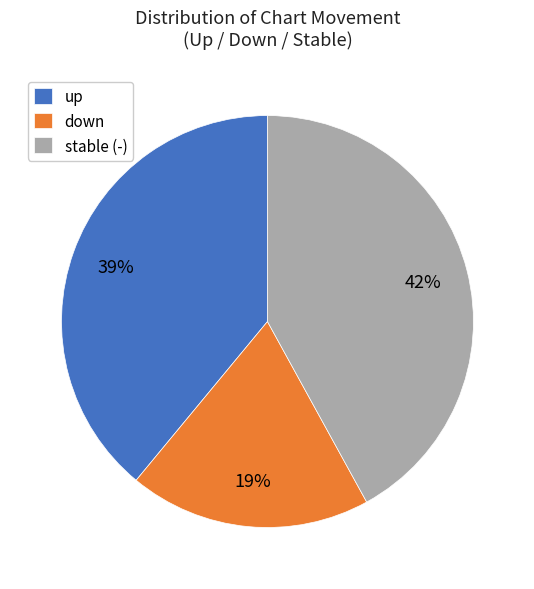

Does any single category account for the majority?

No